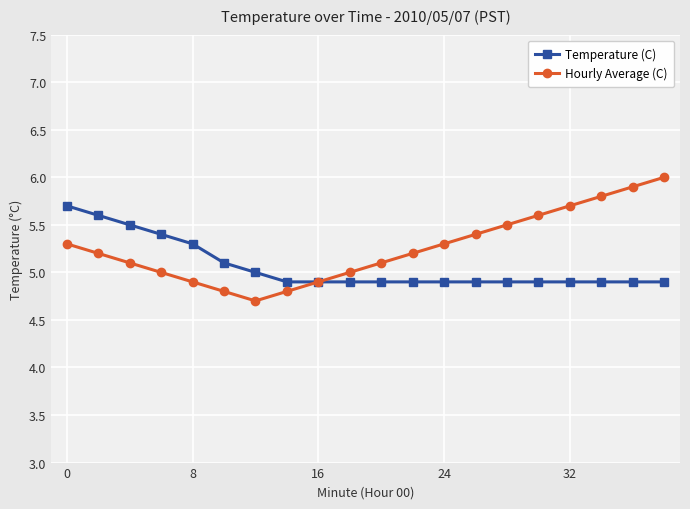

Rank the series by their maximum value, from lowest to highest.

Temperature (C), Hourly Average (C)